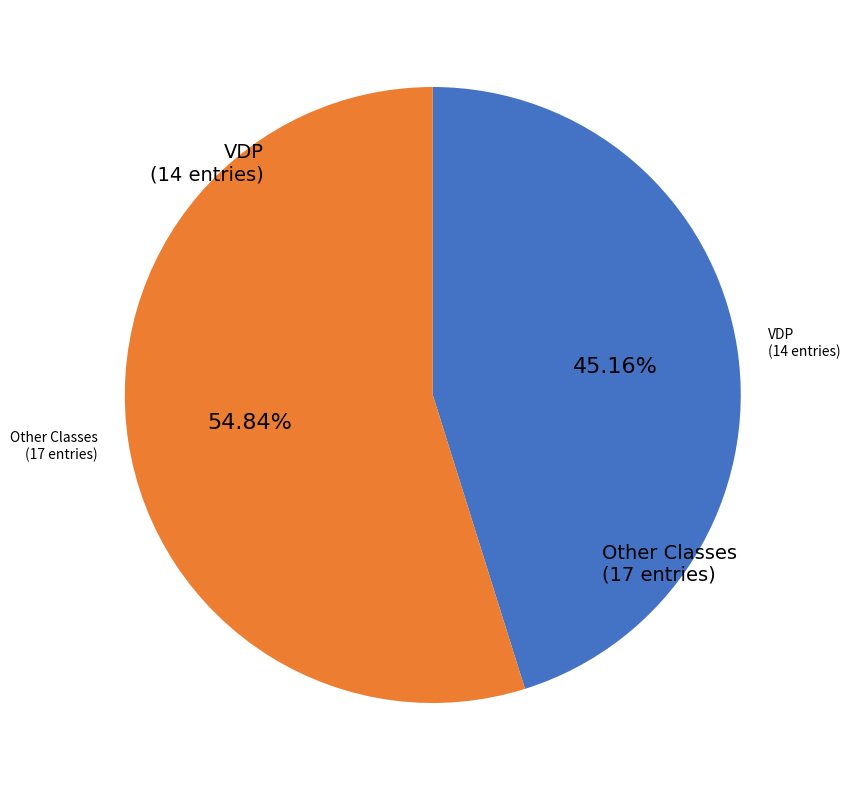

Rank the categories by value from highest to lowest.

VDP, VFP, VEP, VCP, VDM, 8/GT5, VCS, HFP, VGP